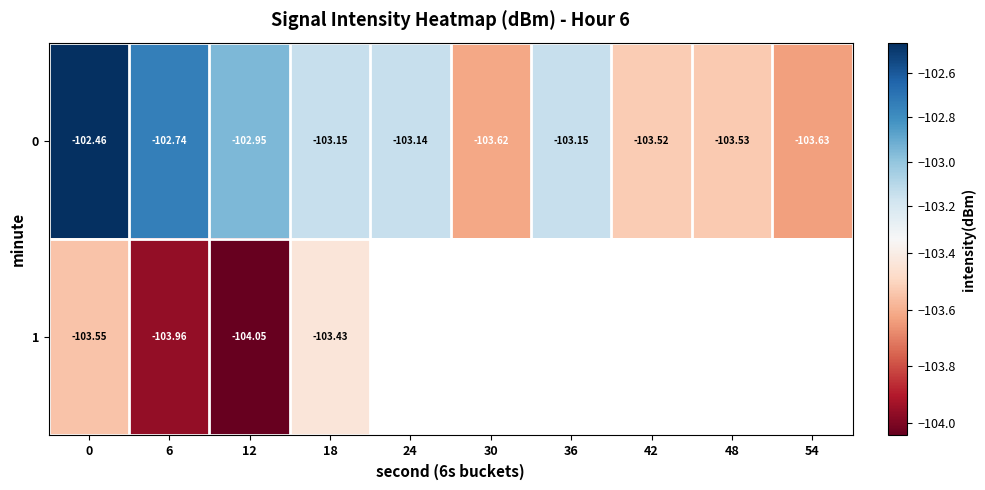

Is the value of 0 at 54 greater than the value of 1 at 18?

No